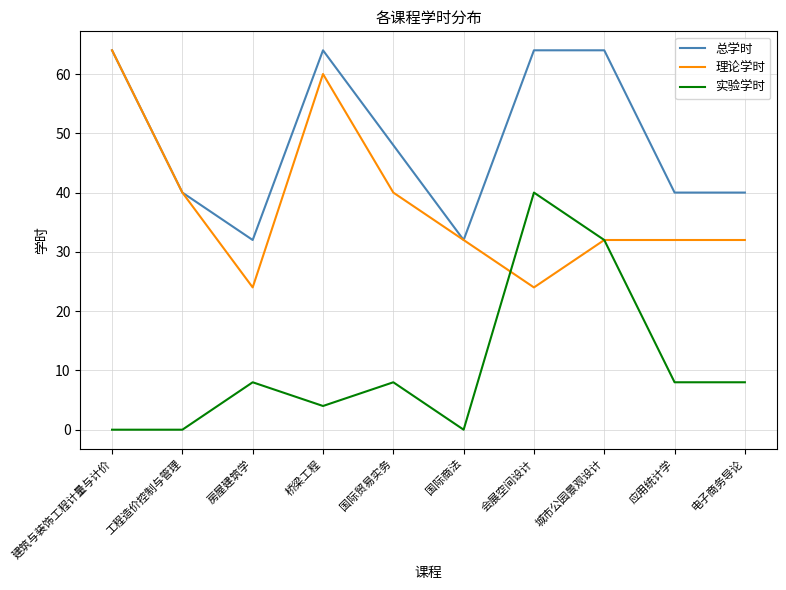

Reading left to right, transcribe all the data shown in this chart.

总学时: 建筑与装饰工程计量与计价=64	工程造价控制与管理=40	房屋建筑学=32	桥梁工程=64	国际贸易实务=48	国际商法=32	会展空间设计=64	城市公园景观设计=64	应用统计学=40	电子商务导论=40
理论学时: 建筑与装饰工程计量与计价=64	工程造价控制与管理=40	房屋建筑学=24	桥梁工程=60	国际贸易实务=40	国际商法=32	会展空间设计=24	城市公园景观设计=32	应用统计学=32	电子商务导论=32
实验学时: 建筑与装饰工程计量与计价=0	工程造价控制与管理=0	房屋建筑学=8	桥梁工程=4	国际贸易实务=8	国际商法=0	会展空间设计=40	城市公园景观设计=32	应用统计学=8	电子商务导论=8